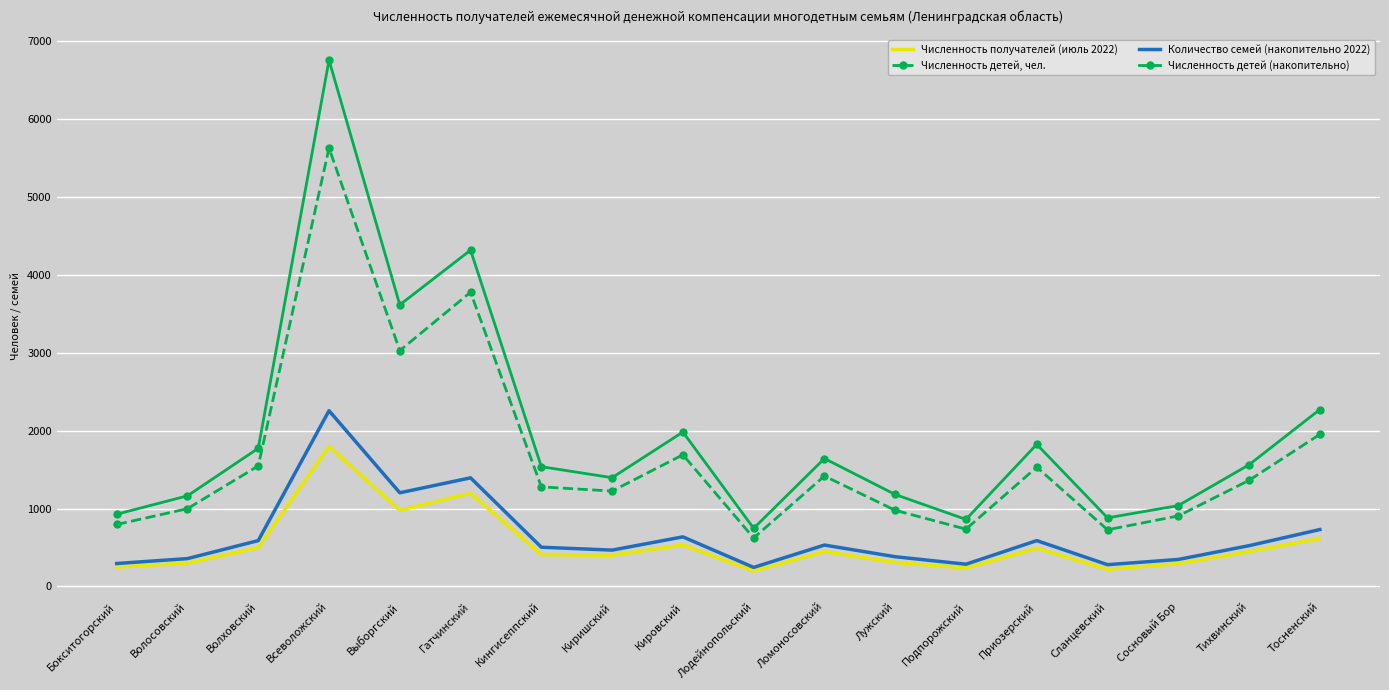

True or false: Количество семей (накопительно 2022) and Численность детей, чел. cross at least once.

False